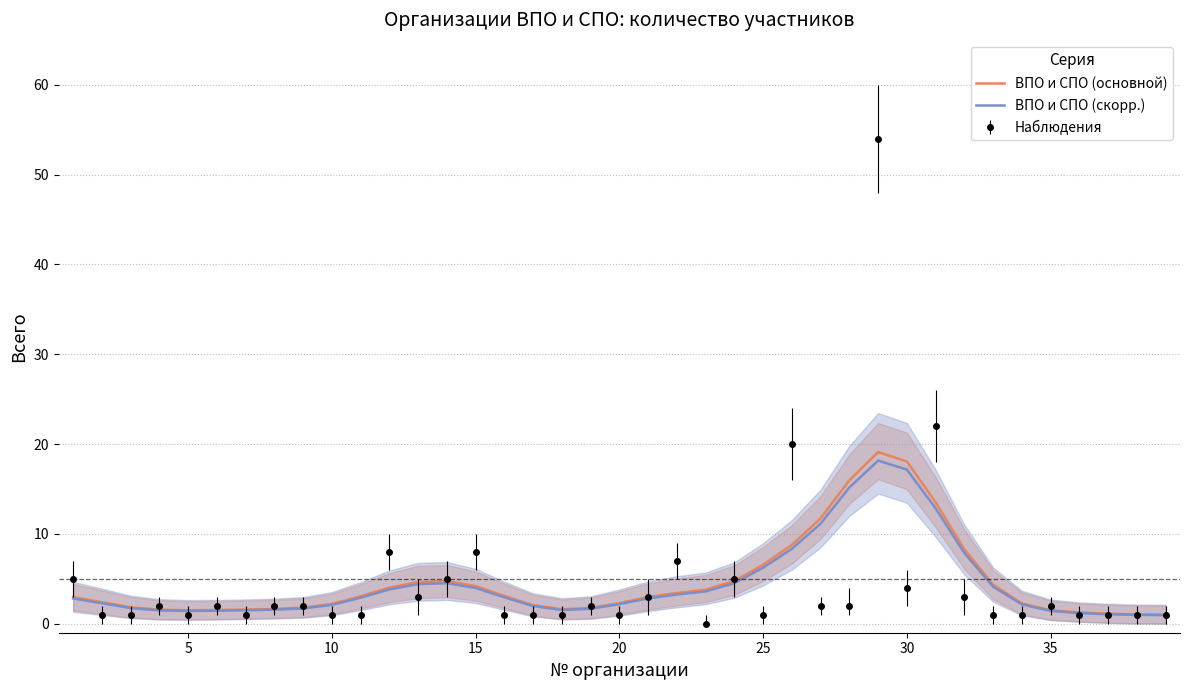

What is the difference between the maximum and minimum values in the ВПО и СПО (скорр.) series?

17.2